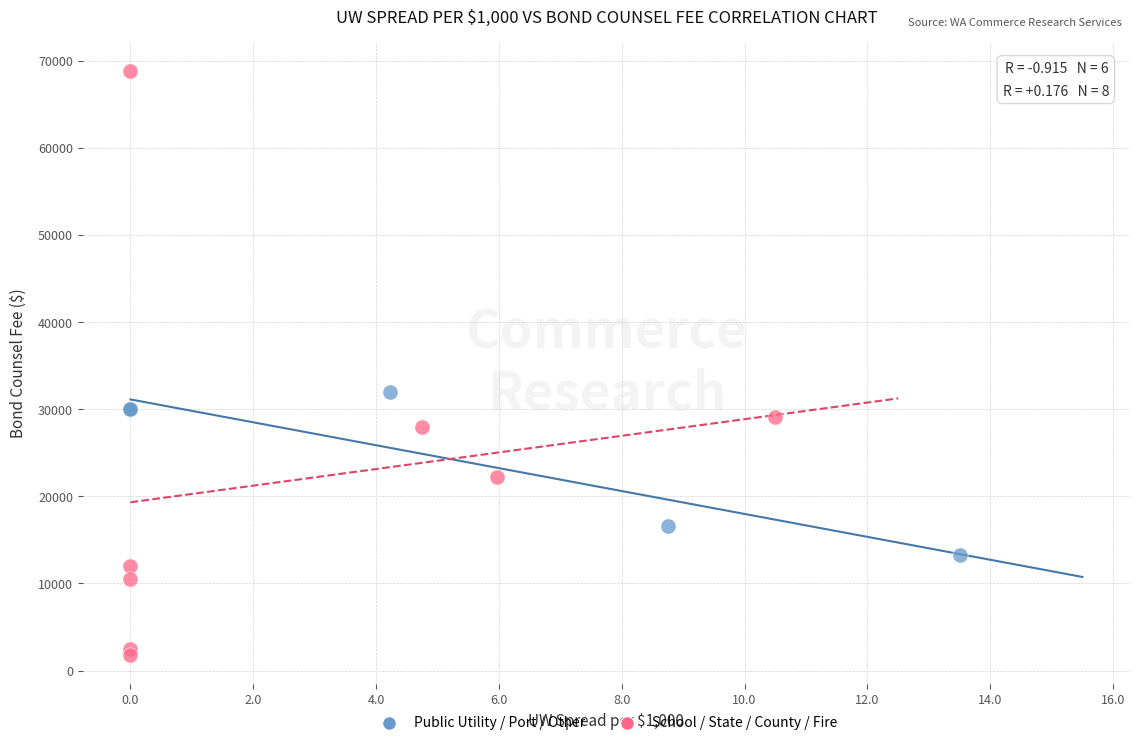

Which series contains the lowest Y value?

School / State / County / Fire